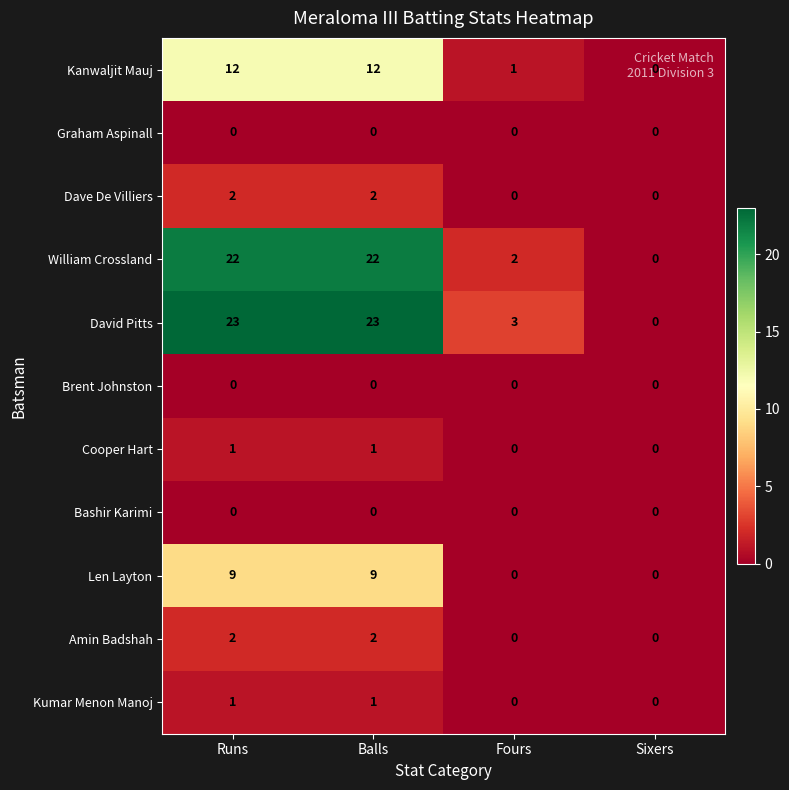

What is the difference between the maximum and minimum values in the Kanwaljit Mauj series?

12